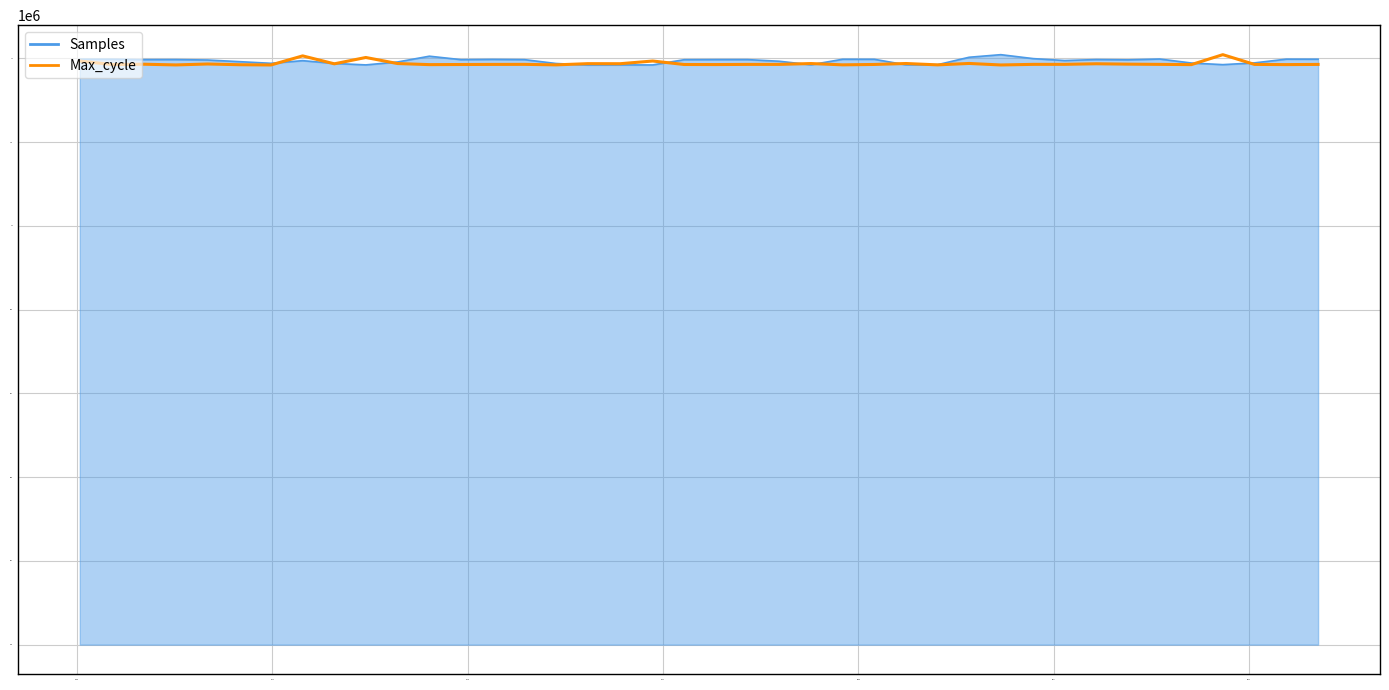

What is the greatest value displayed?

1761021.0